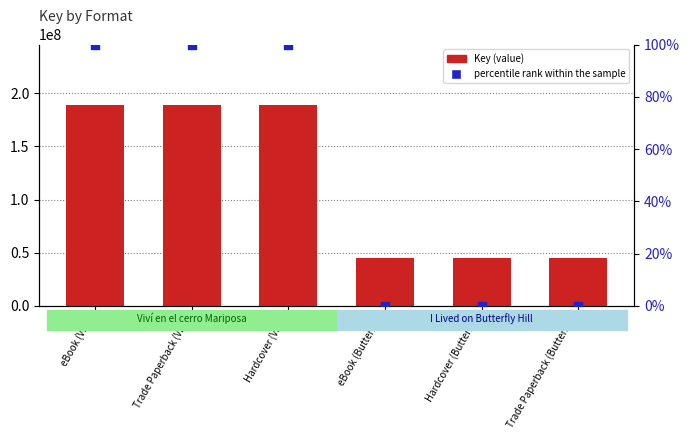

At which category is the sum across all series the highest?

eBook (Viví)